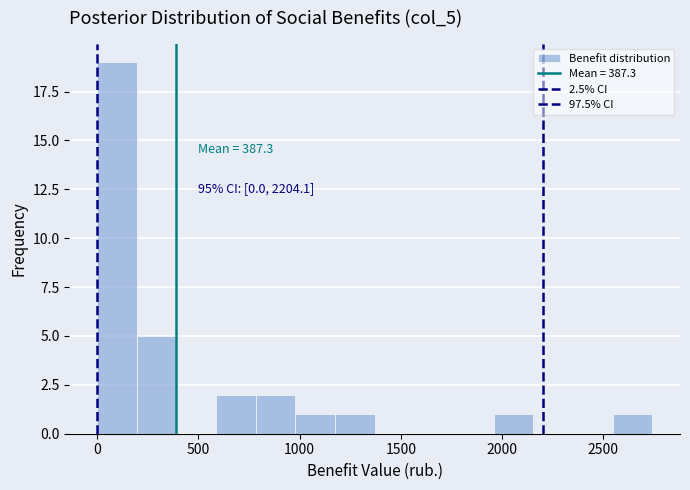

Around what value on the x-axis is the tallest bar? Give the approximate position of its centre, as read against the axis.

100